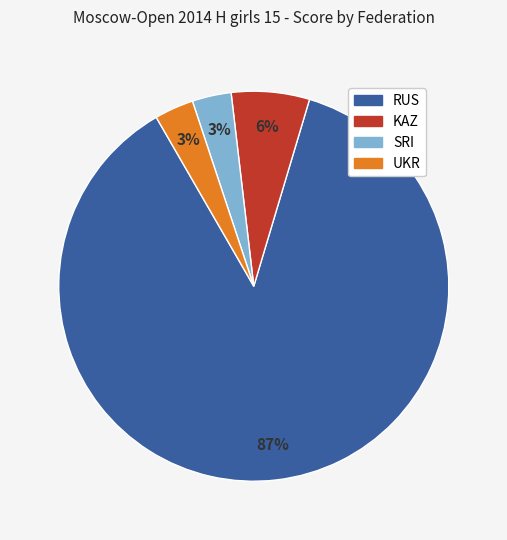

Do RUS and UKR together represent more than half of the pie?

Yes